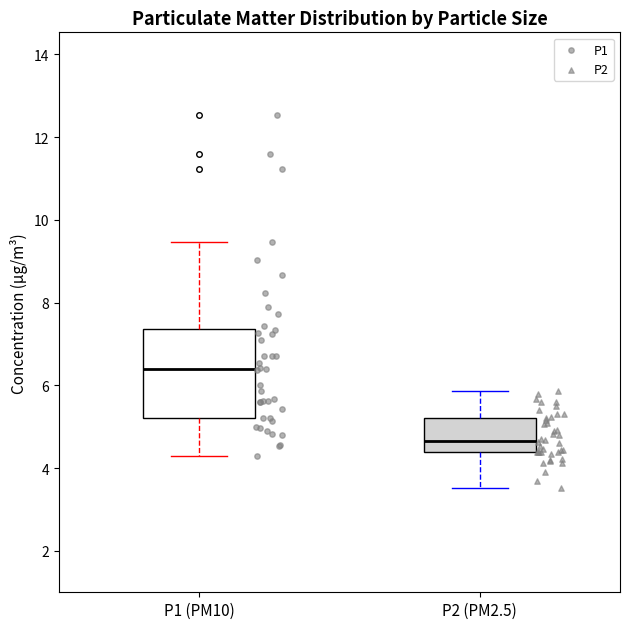

Reading left to right, transcribe this box plot: for each box, give where its median line is, the range the box spans, and where its two whiskers end, as read against the y-axis. The values are not printed on the chart, so give them approximately, as read against the axis.

P1 (PM10): median 6.4, box 5.2 to 7.4, whiskers 4.4 to 9.4
P2 (PM2.5): median 4.6, box 4.4 to 5.2, whiskers 3.6 to 5.8